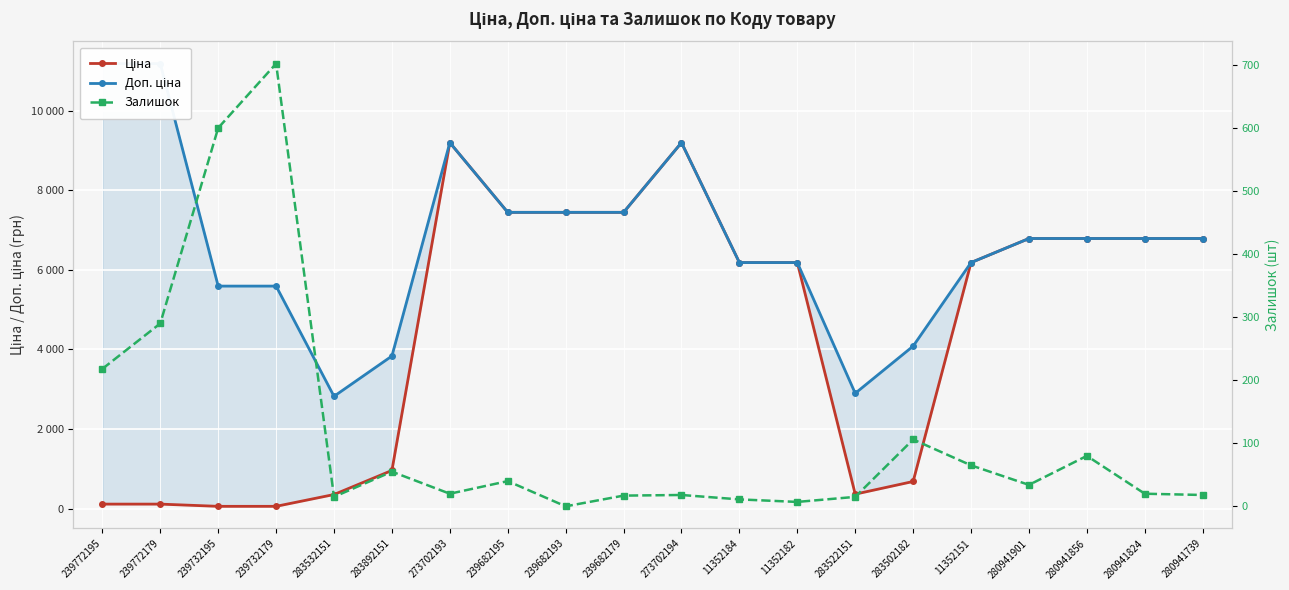

What is the value of the Залишок point at the 11th from the left?

18.0